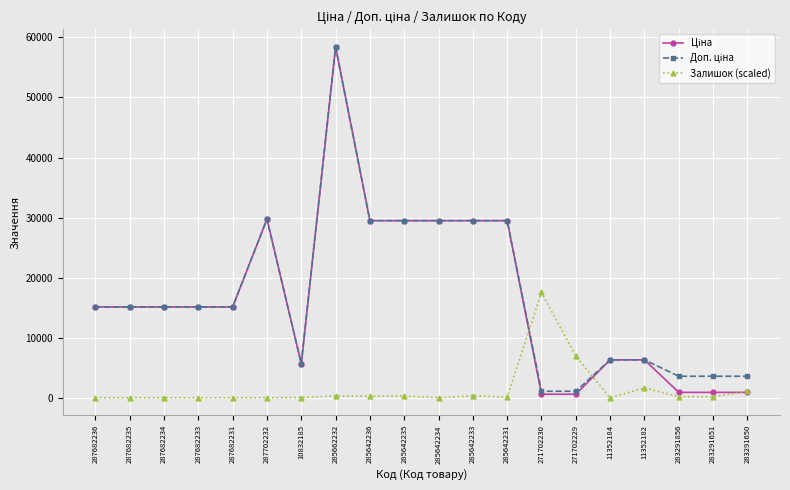

What is the spread (max minus min) of values at 287682234?

15120.0